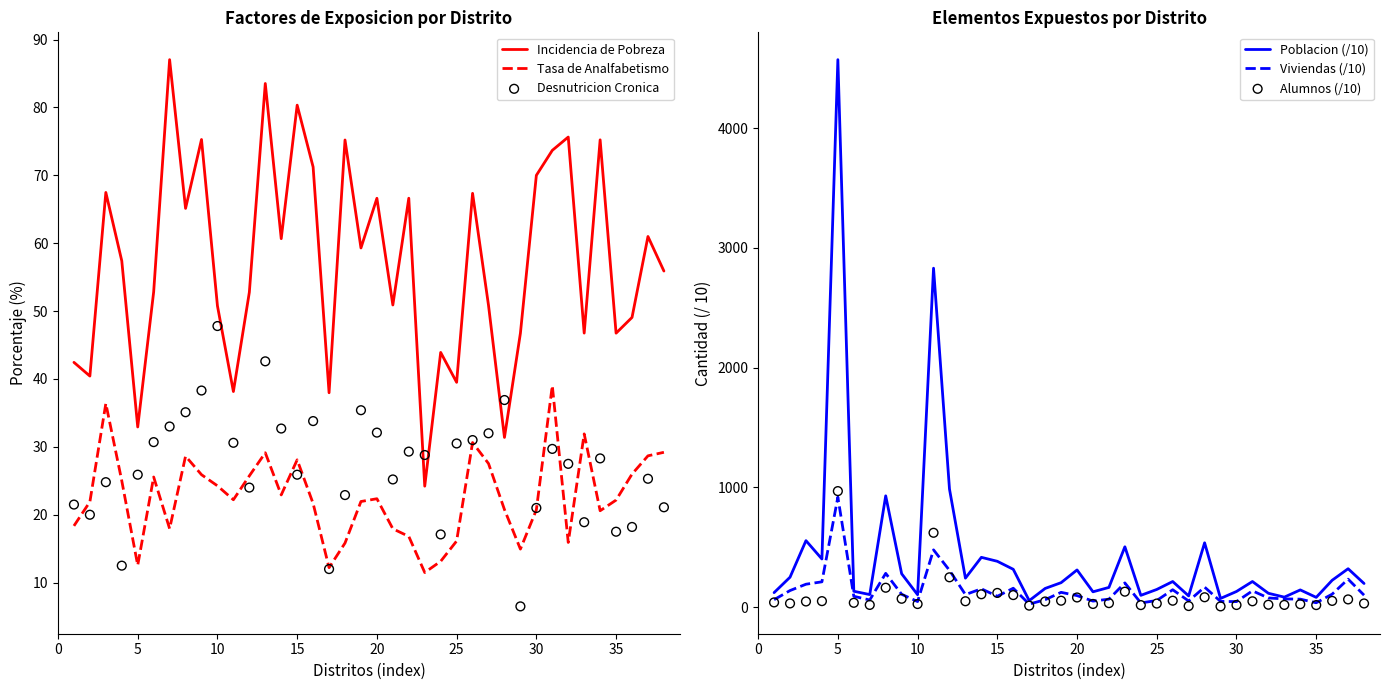

The value of Tasa de Analfabetismo at 25 is 28.4. True or false?

False